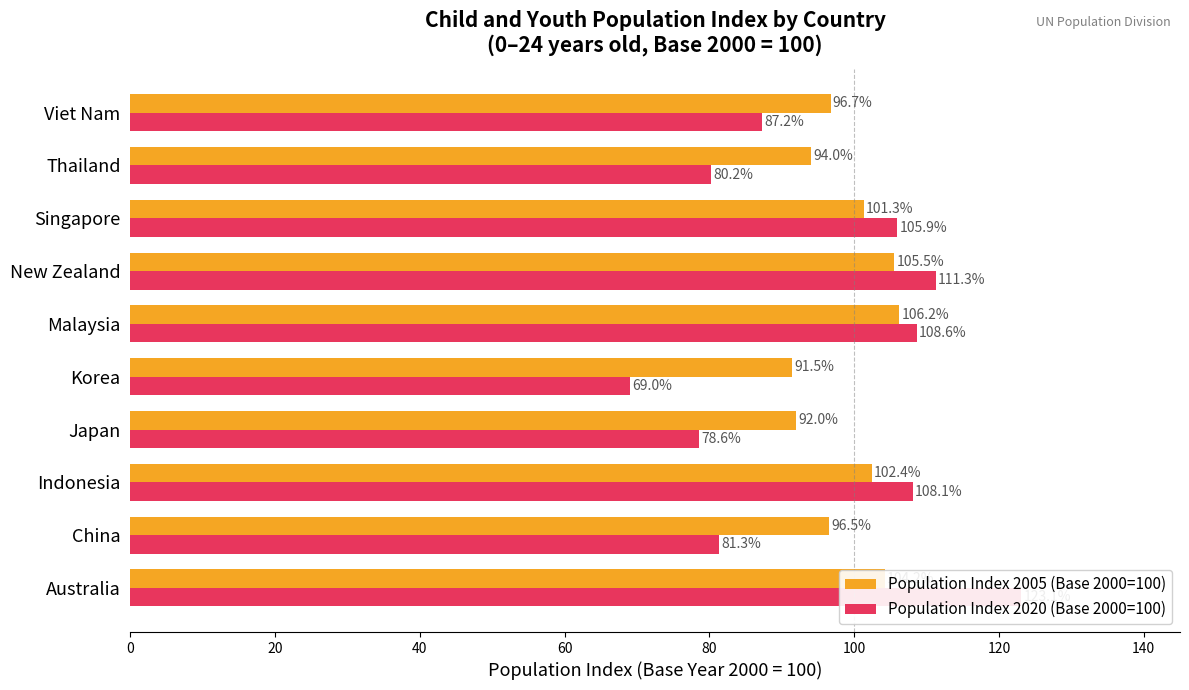

What position from the left is Viet Nam?

10